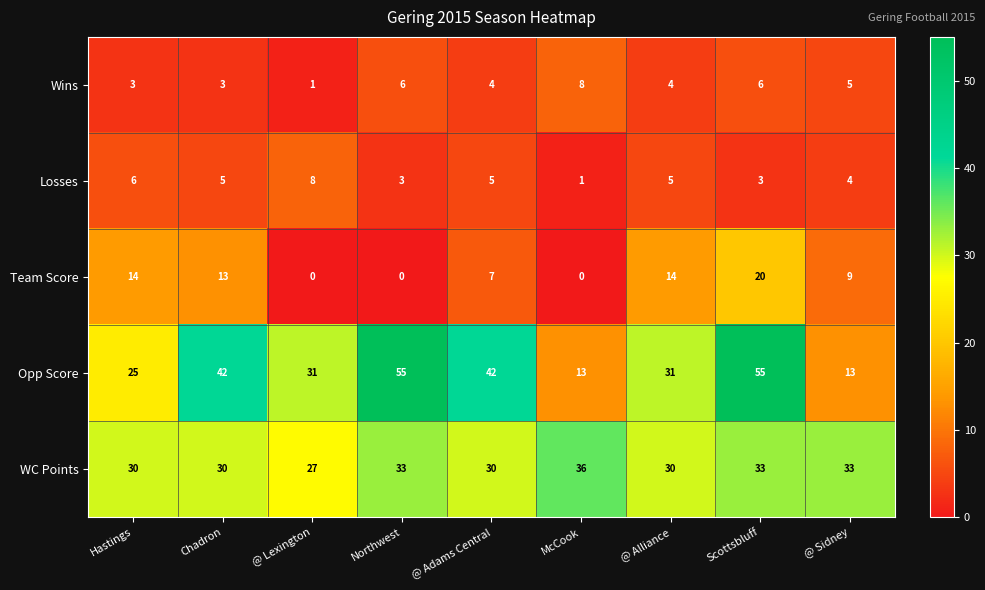

The WC Points series shows 12 at @ Sidney. True or false?

False